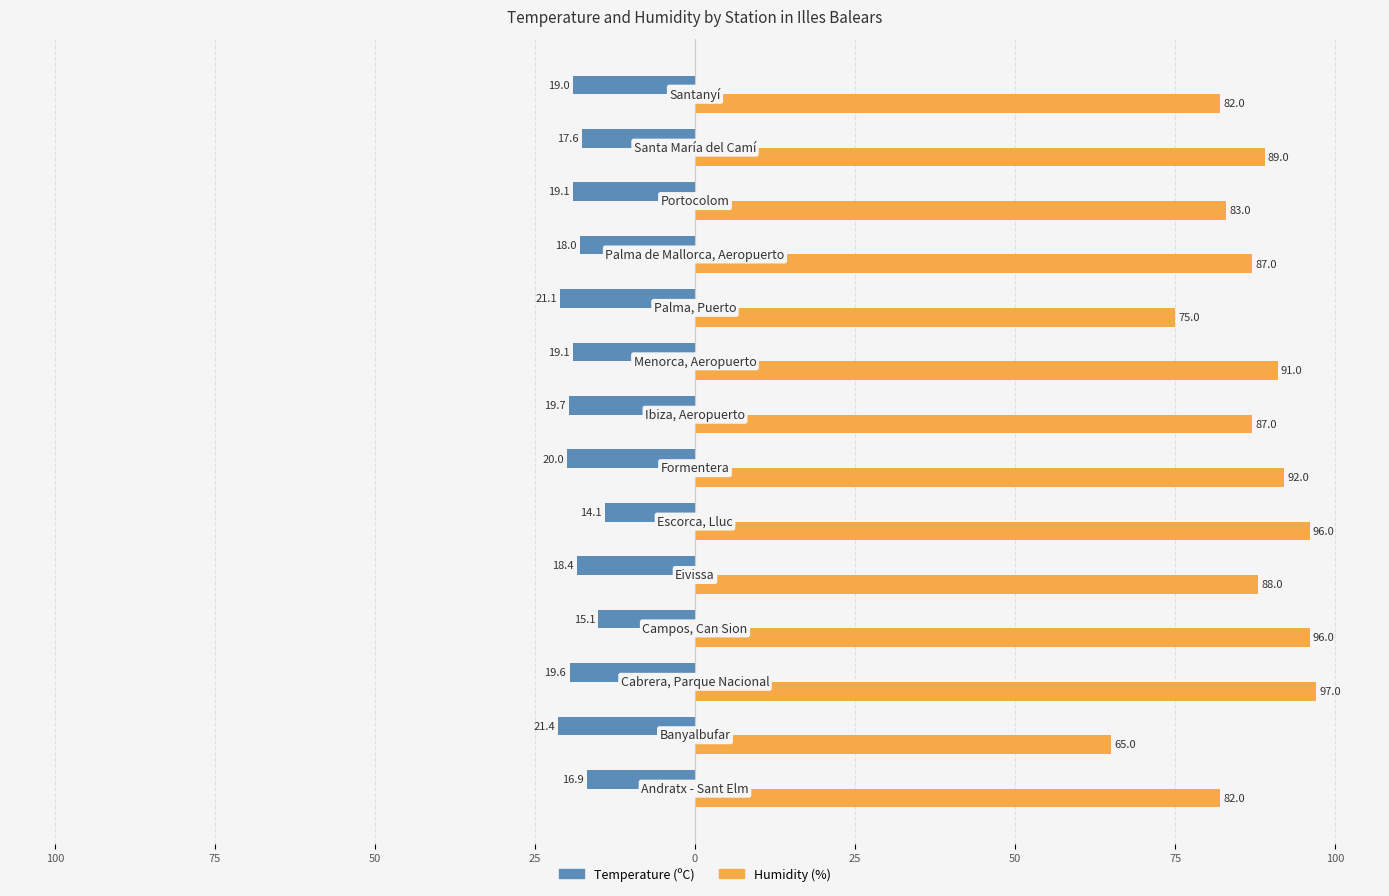

What is the difference between the second highest and minimum values in the Humidity (%) series?

31.0